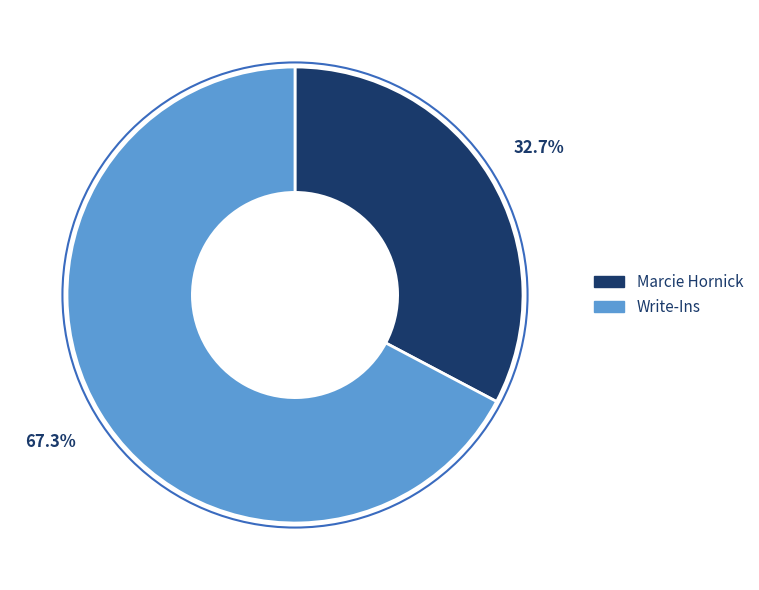

Does Write-Ins account for over 50% of the chart?

Yes